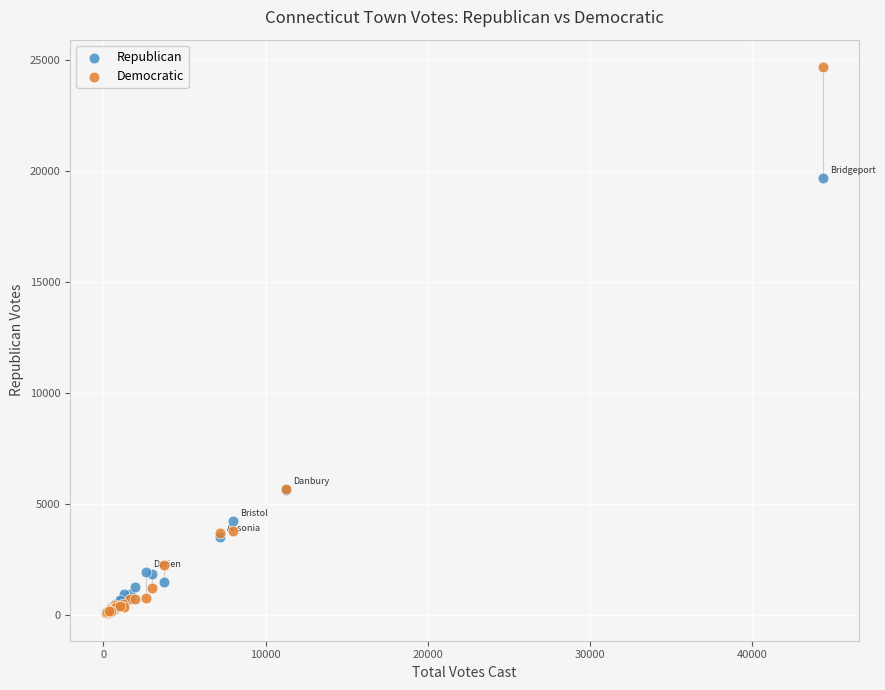

Which series contains the highest Y value?

Democratic